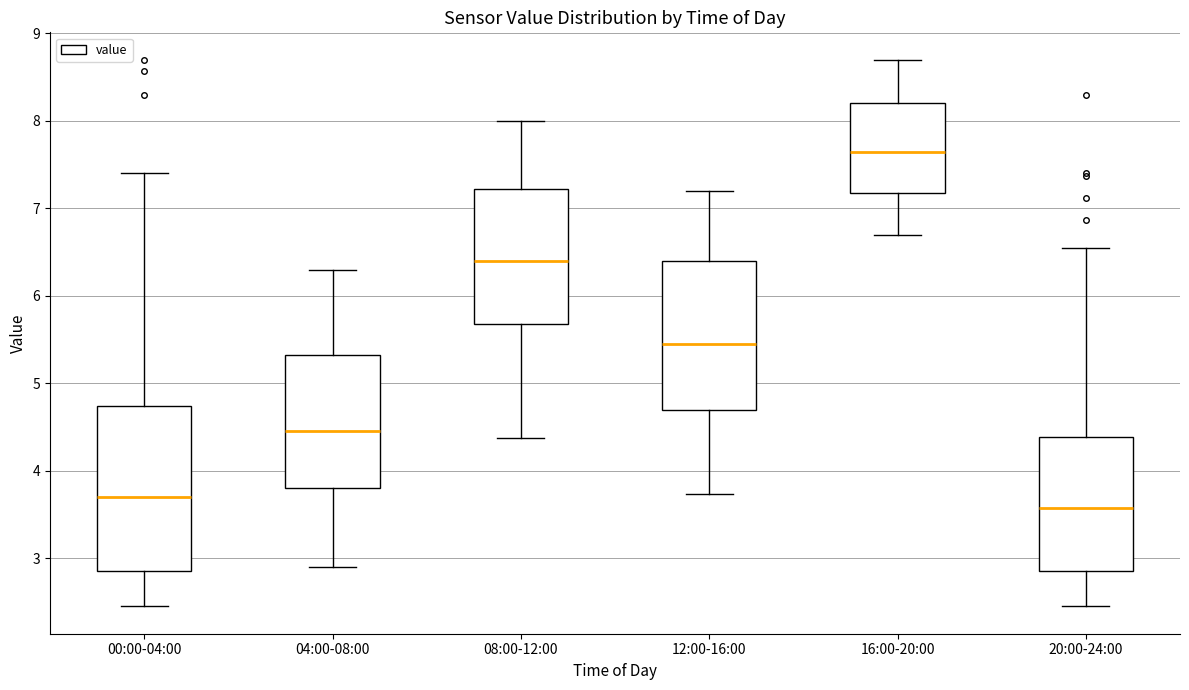

Where does the median line of the box for 20:00-24:00 sit on the y-axis? The values are not printed on the chart, so give them approximately, as read against the axis.

3.6